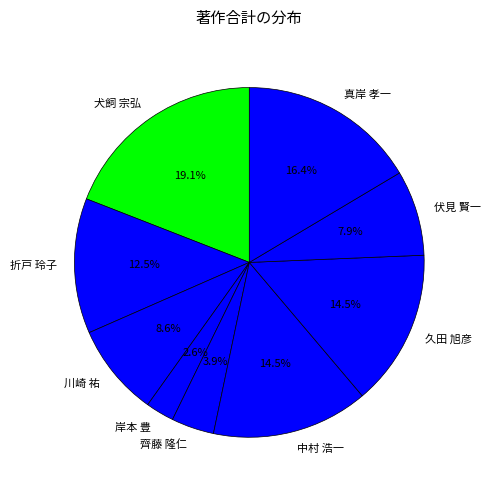

Is there any slice that represents more than half of the pie?

No